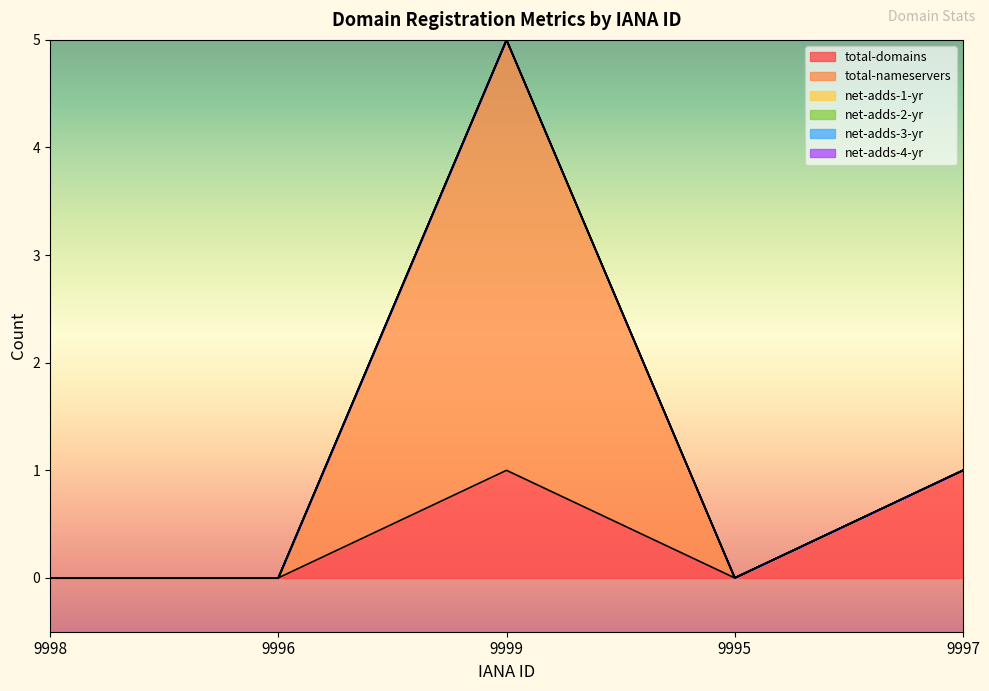

Which series changed the most between 9996 and 9995?

total-domains